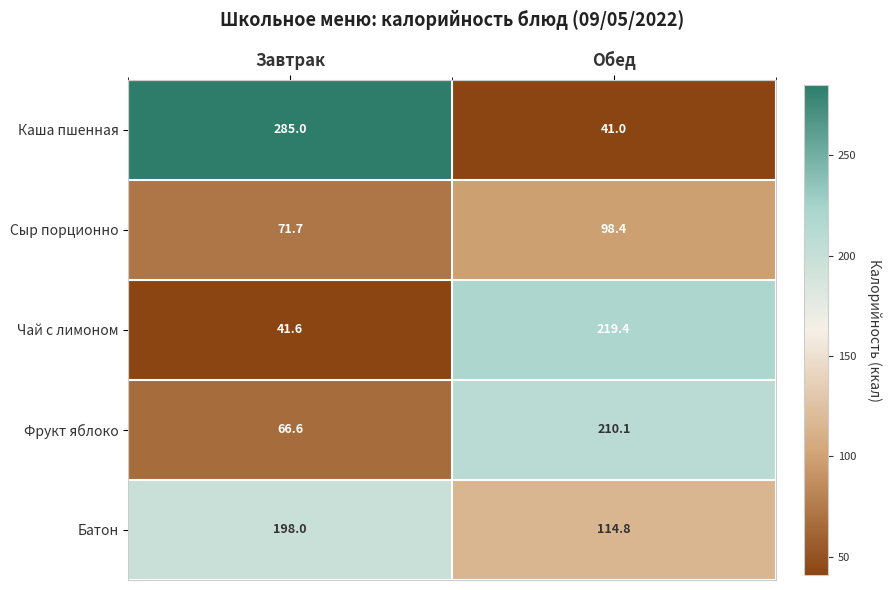

What is the difference between the highest and lowest values at Обед?

178.4